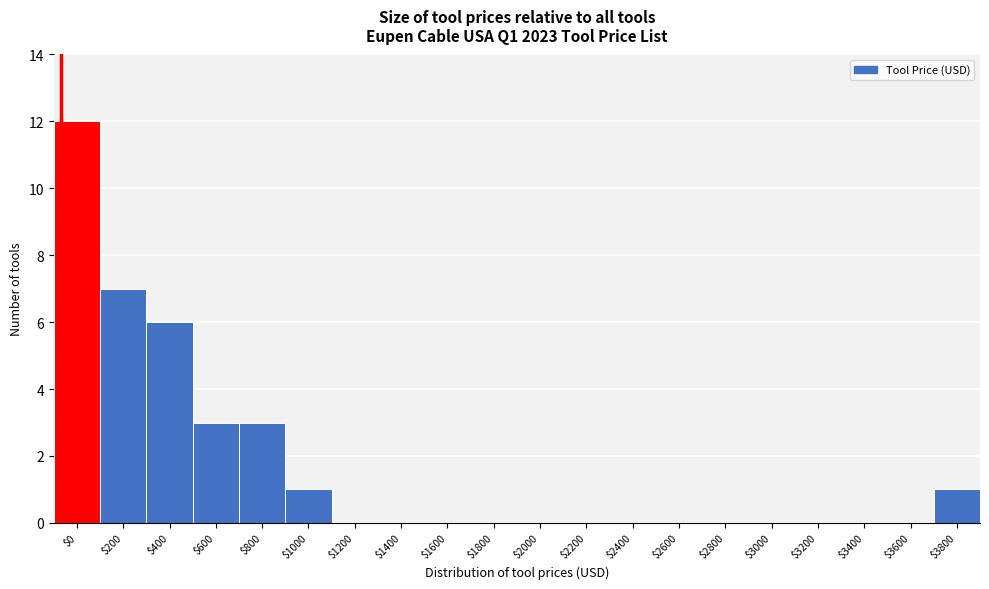

Is it true that the value at $3800 is 1?

True